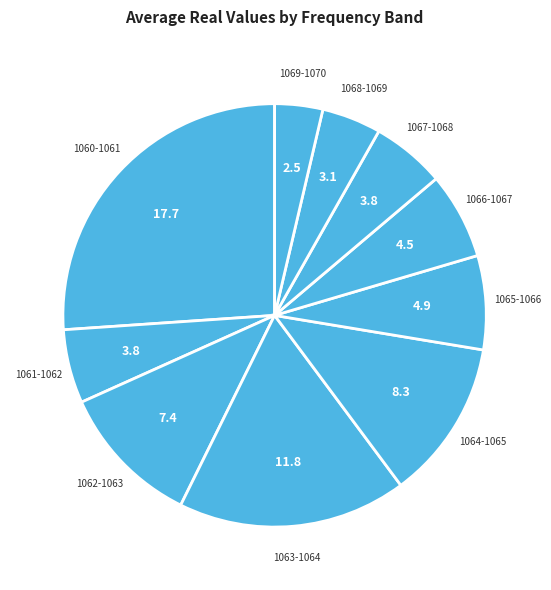

Combined, do 1064-1065 and 1060-1061 account for over 50%?

No